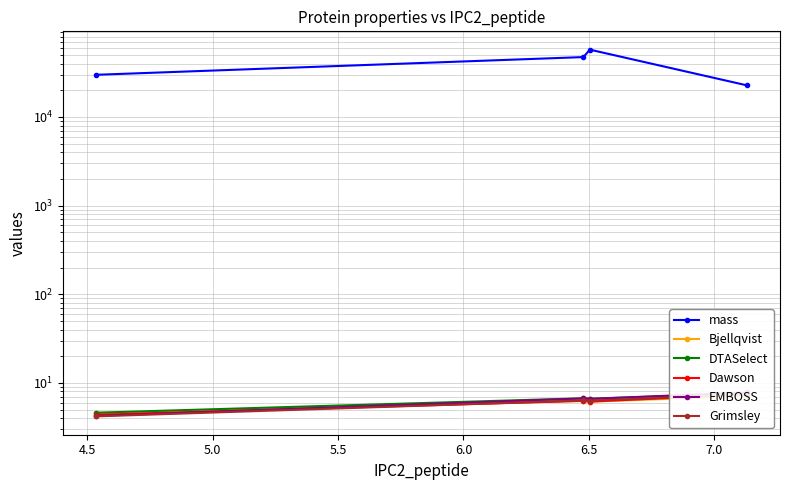

Rank the series by their maximum value, from highest to lowest.

mass, EMBOSS, DTASelect, Dawson, Grimsley, Bjellqvist